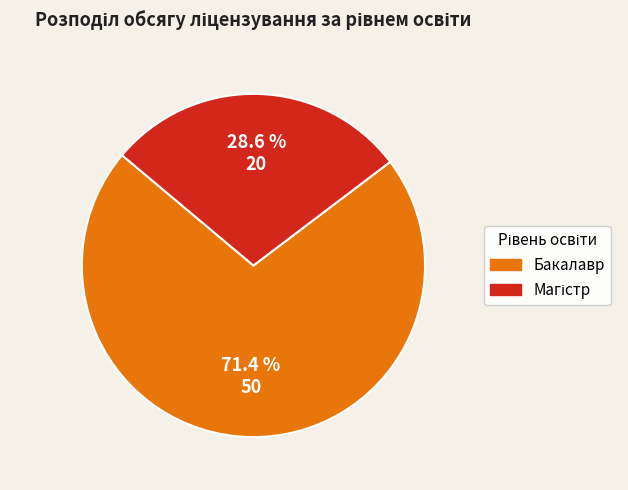

Which category accounts for the majority?

Бакалавр